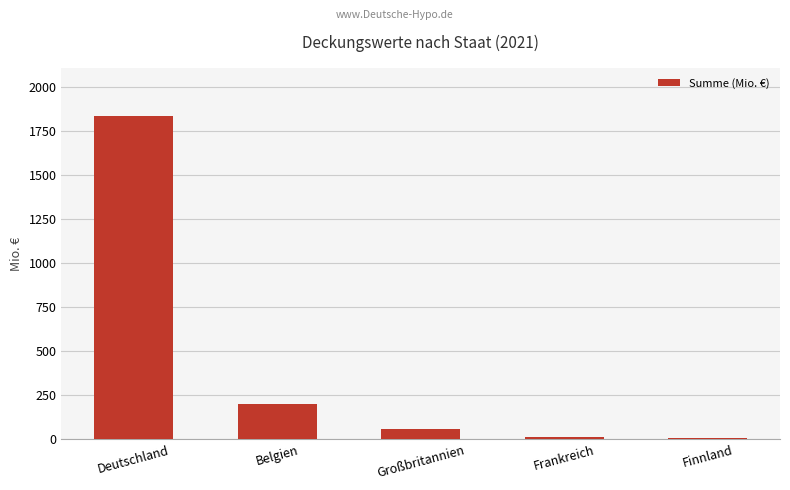

What is the change in value from Frankreich to Finnland?

-3.6